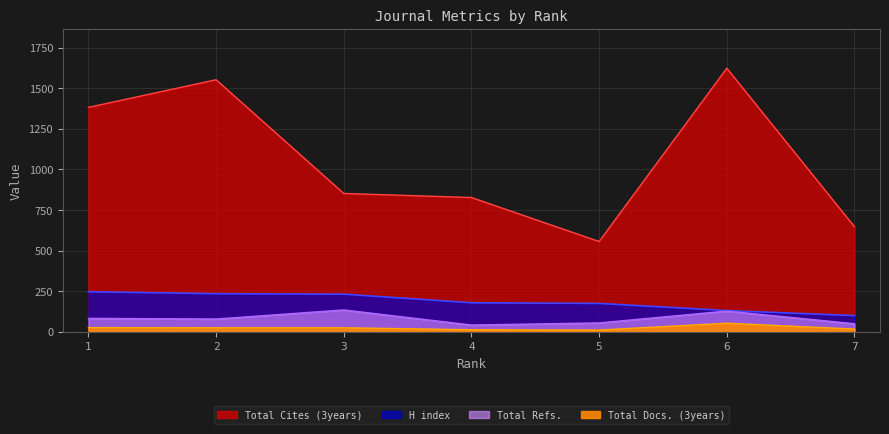

True or false: Total Docs. (3years) and Total Cites (3years) intersect in this chart.

False